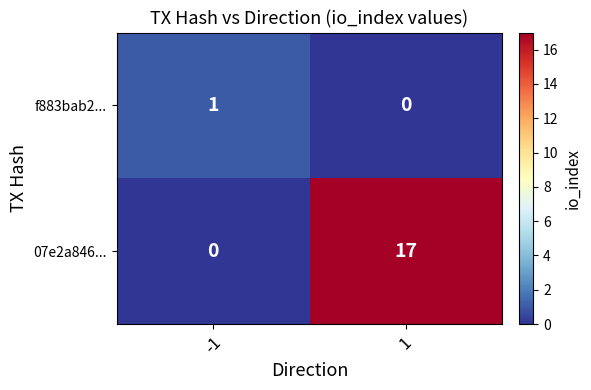

What is the greatest value displayed?

17